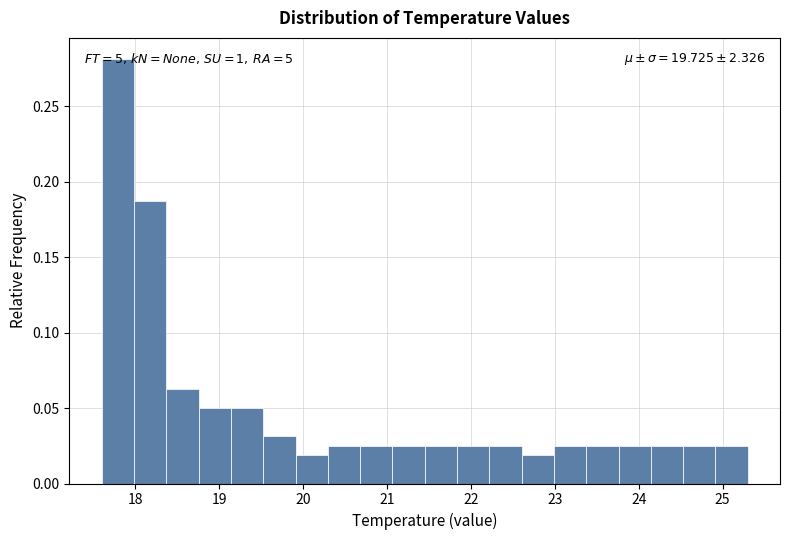

Read against the x-axis, roughly where is the centre of the tallest bar?

17.8